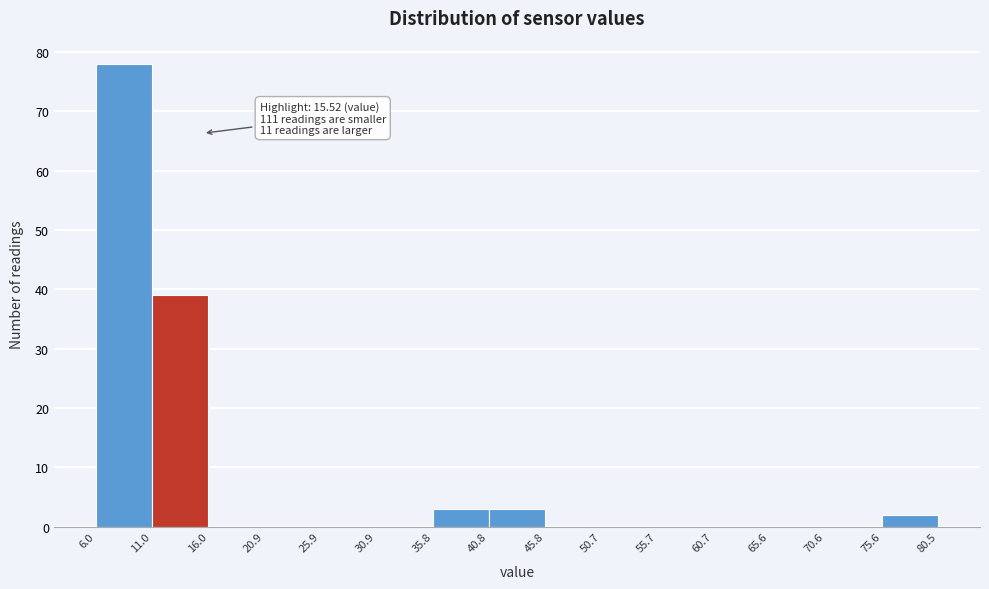

Which range on the x-axis has the tallest bar?

6.0 to 11.0